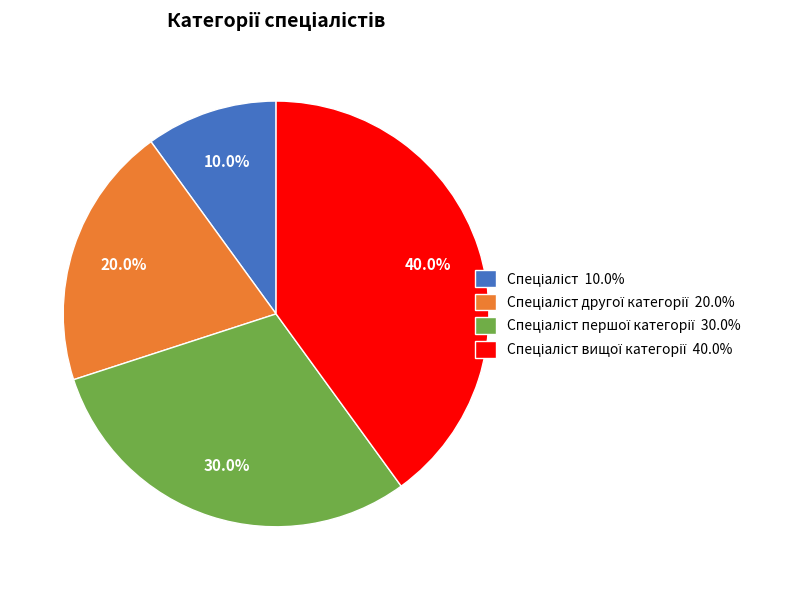

How many segments does this pie chart have?

4